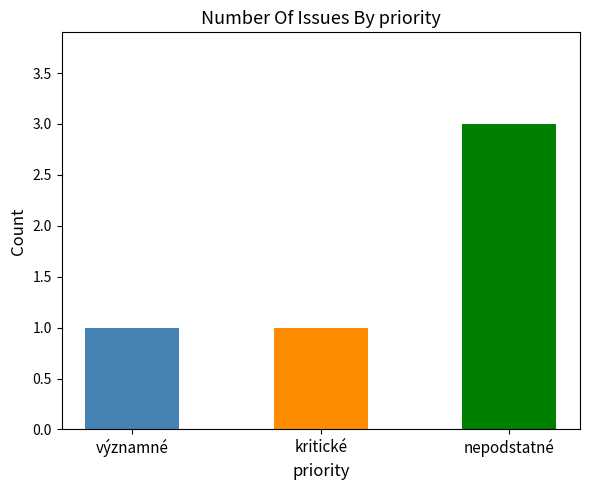

Which category has the highest value across all series?

nepodstatné